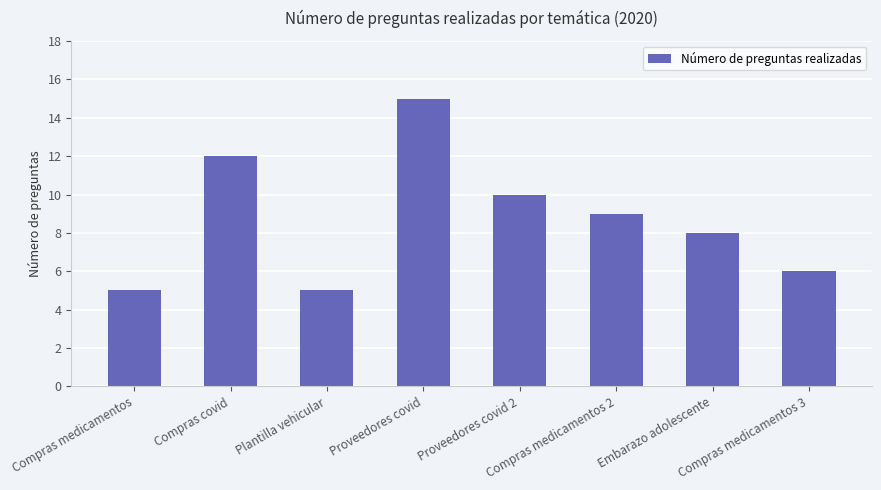

How many series are shown in this chart?

1